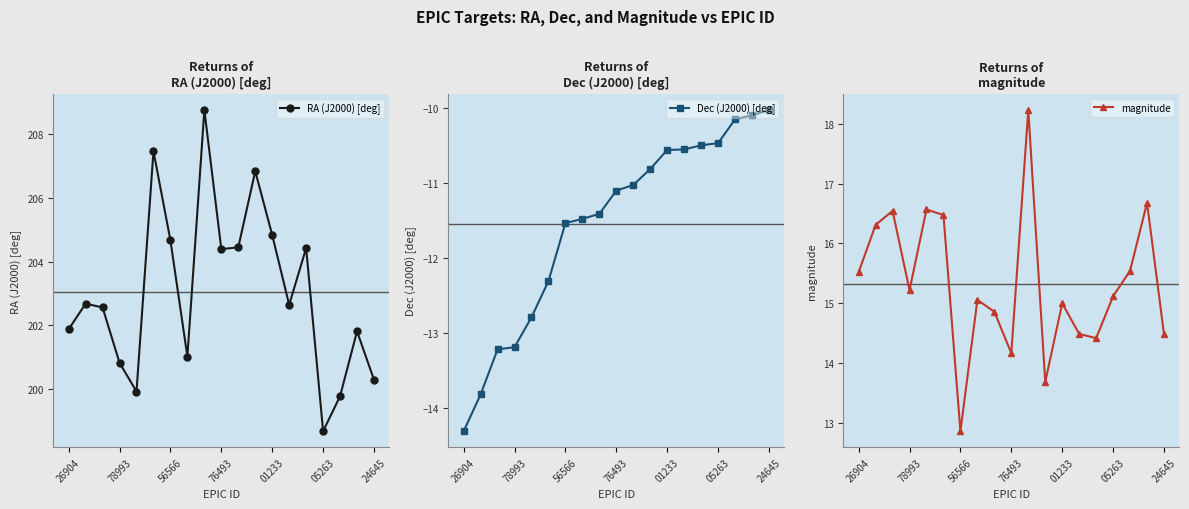

How many interior local peaks does the RA (J2000) [deg] series have?

6